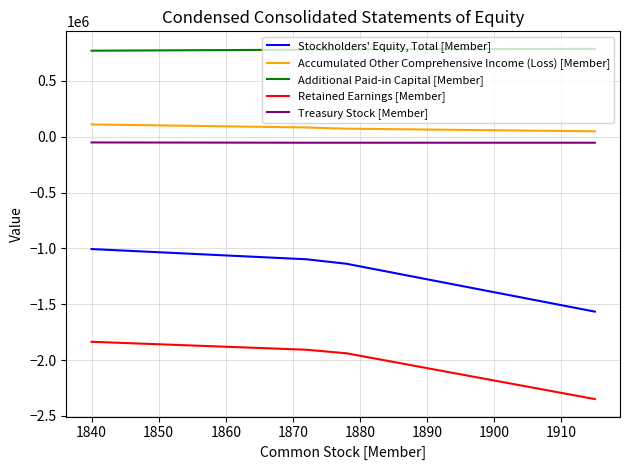

What is the average value of the Retained Earnings [Member] series?

-2008193